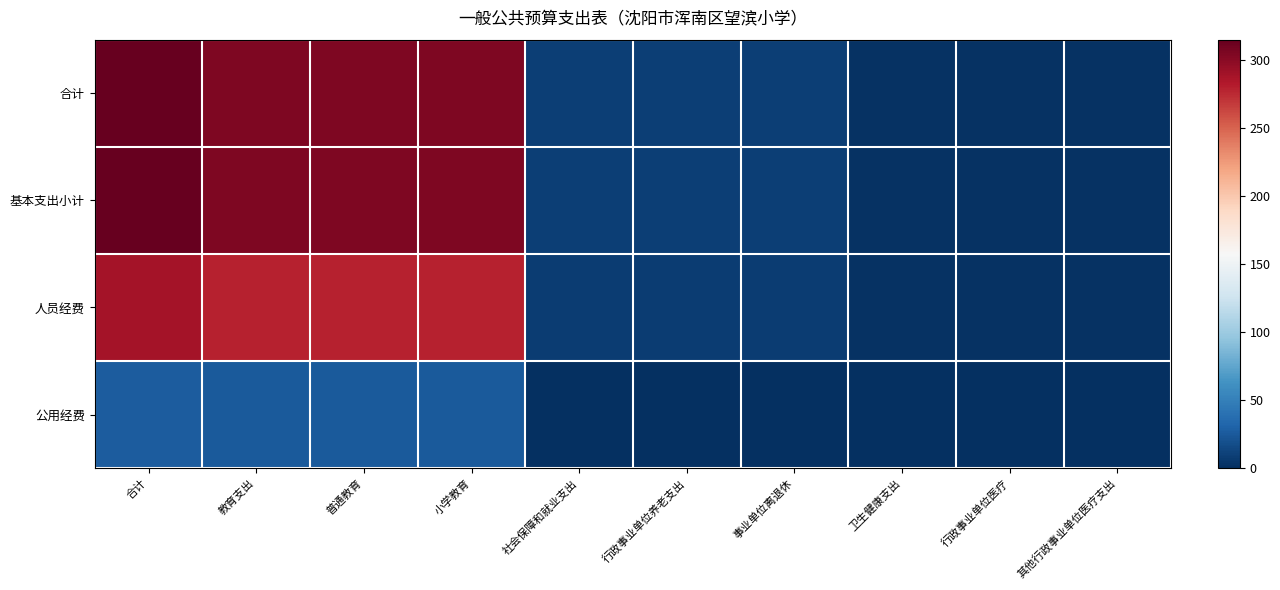

Which series has the widest spread of values?

合计